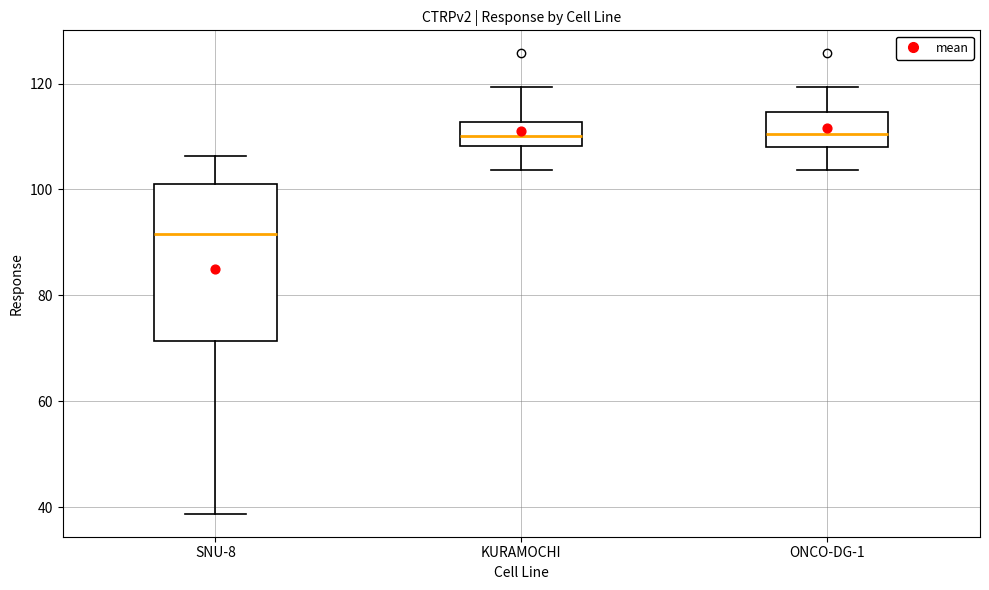

Where does the upper whisker of the box for SNU-8 end on the y-axis? The values are not printed on the chart, so give them approximately, as read against the axis.

106